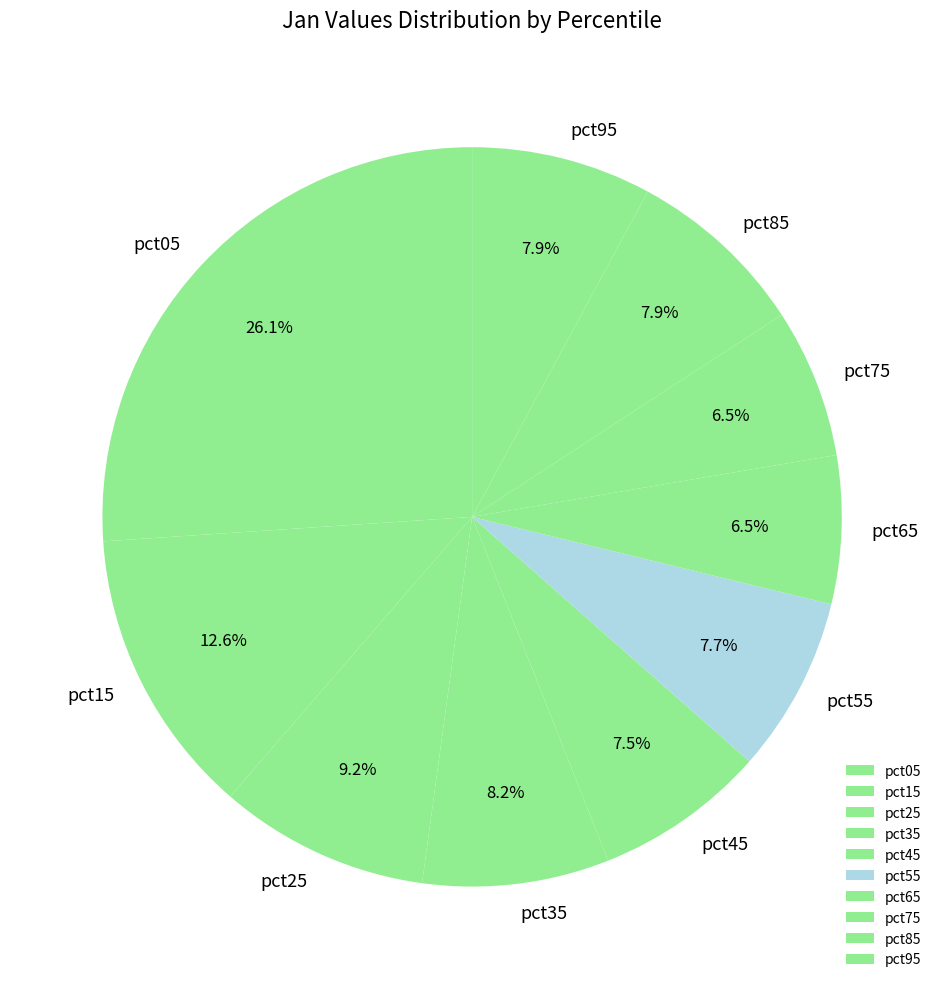

How many slices are in this pie chart?

10